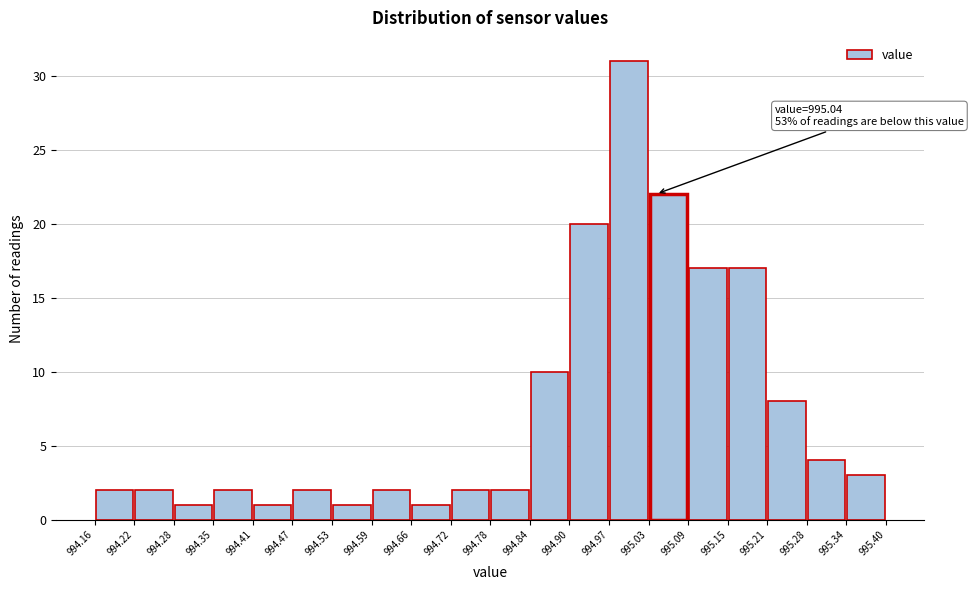

Which range on the x-axis has the tallest bar?

994.97 to 995.03